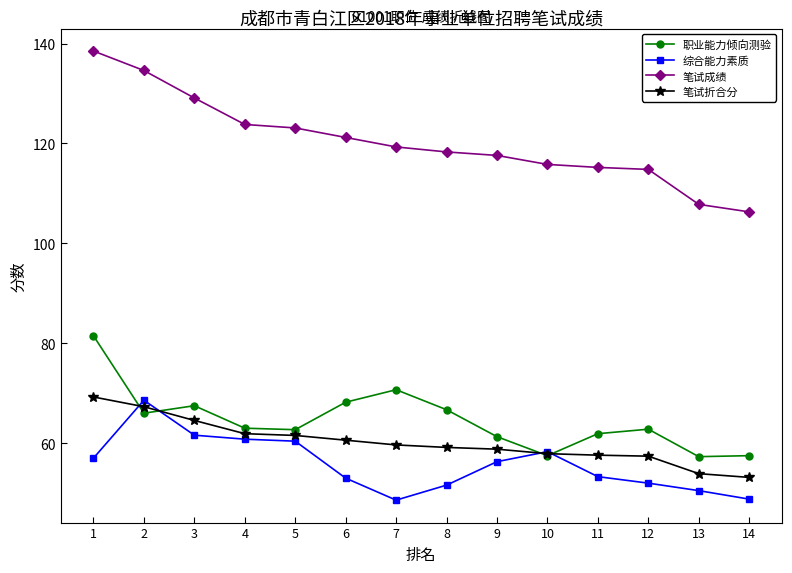

What are all the series names shown in the legend?

职业能力倾向测验, 综合能力素质, 笔试成绩, 笔试折合分